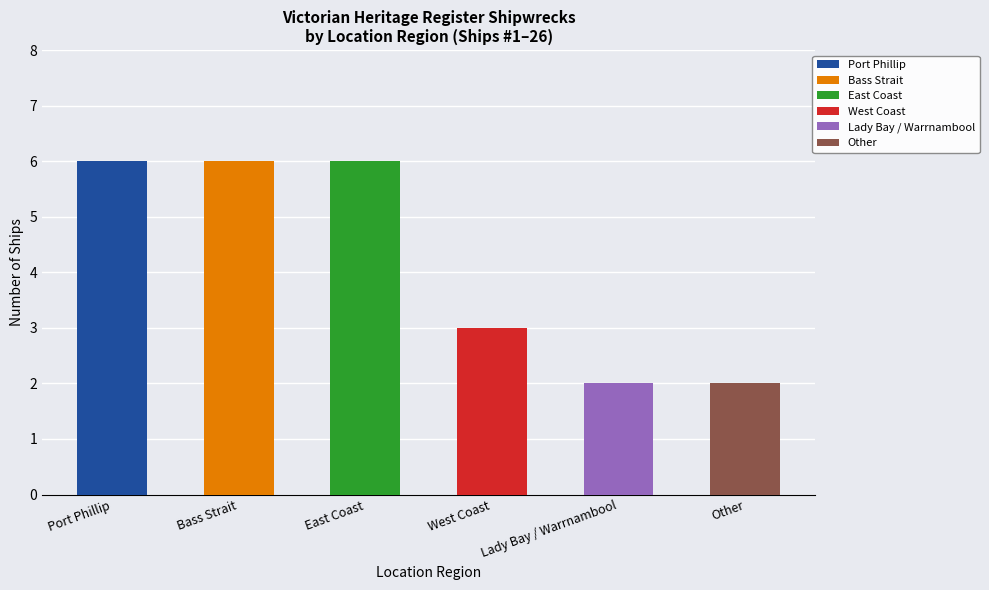

Does the chart contain stacked bars?

No